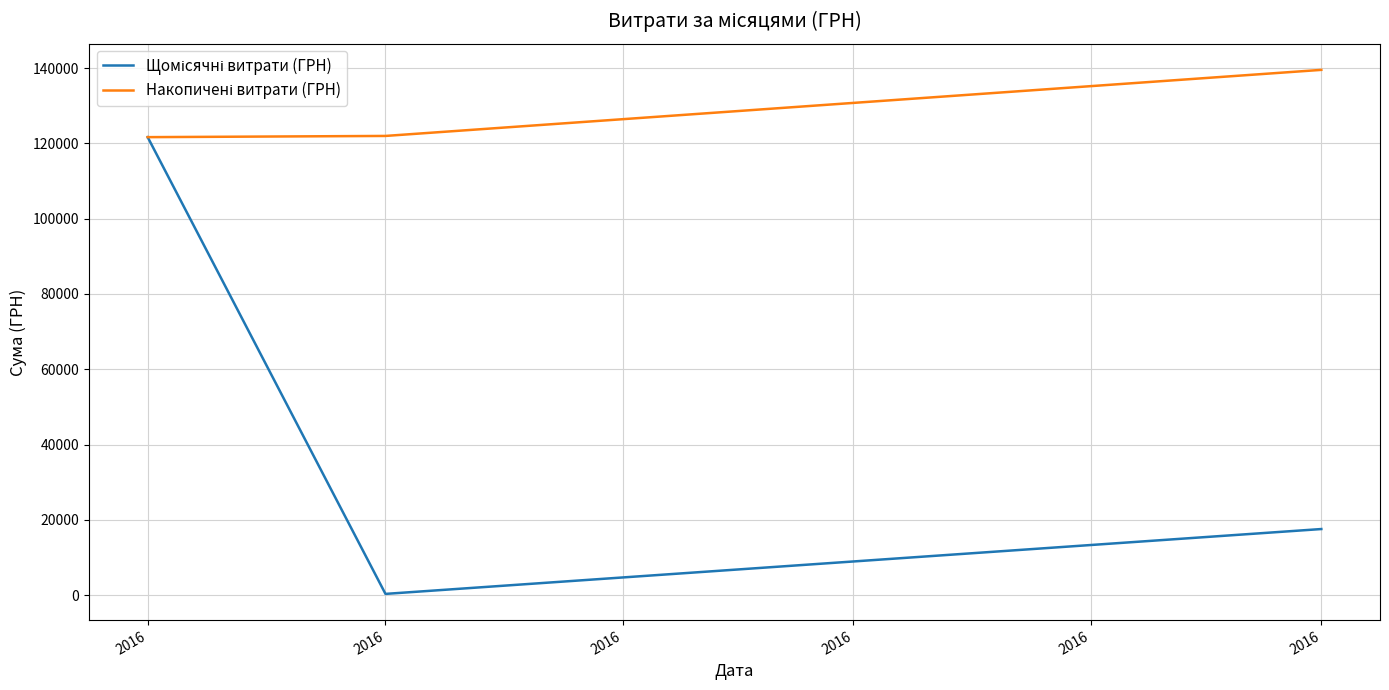

True or false: Щомісячні витрати (ГРН) has a value of 121634.4 at 2016.

True